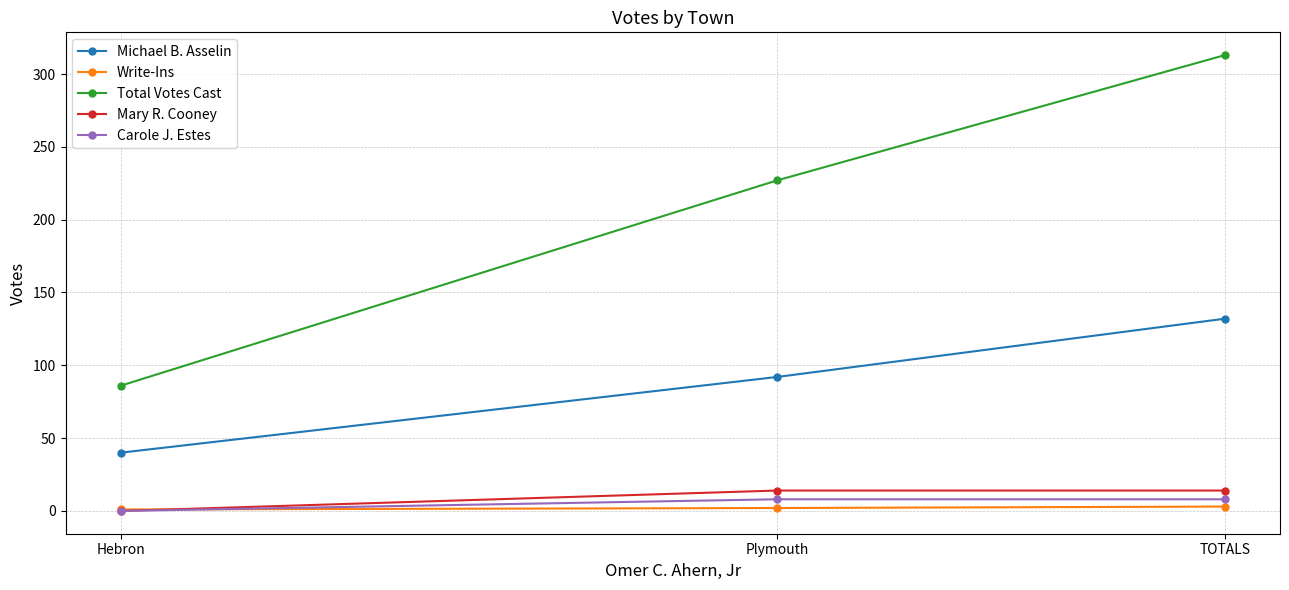

Does the chart have visible grid lines?

Yes